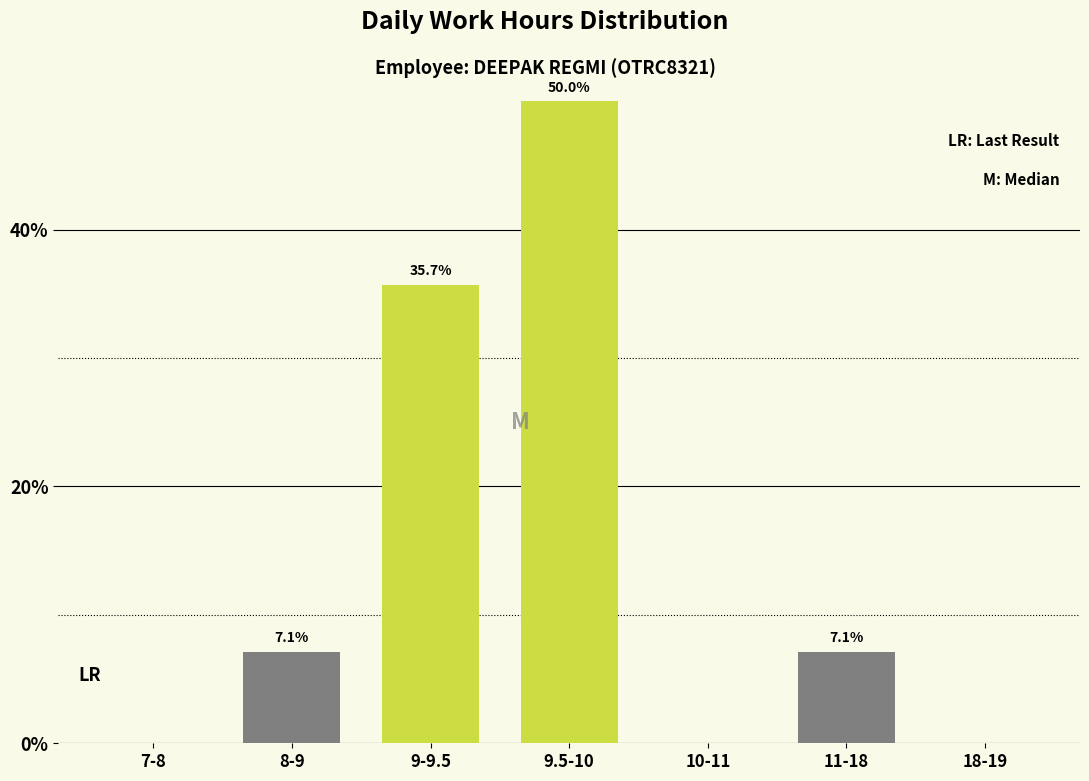

Reading left to right, extract all data points from this chart.

7-8=0.0	8-9=7.1	9-9.5=35.7	9.5-10=50.0	10-11=0.0	11-18=7.1	18-19=0.0